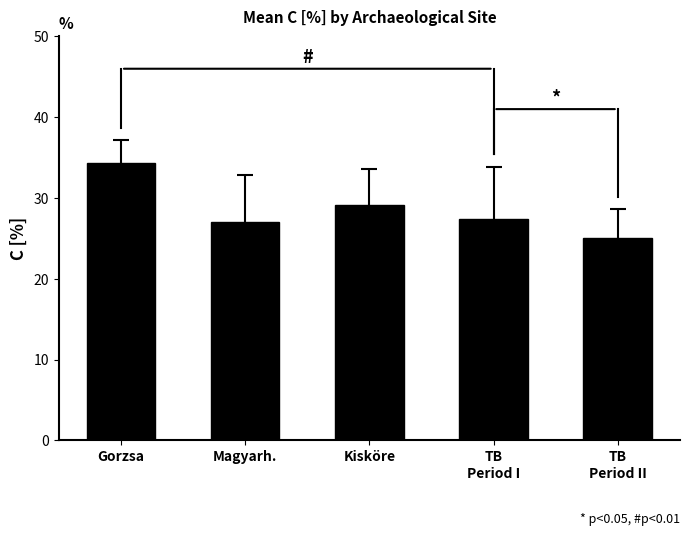

Reading left to right, list all the values displayed in this chart.

Gorzsa=34.4	Magyarh.=27.0	Kisköre=29.1	TB
Period I=27.4	TB
Period II=25.0